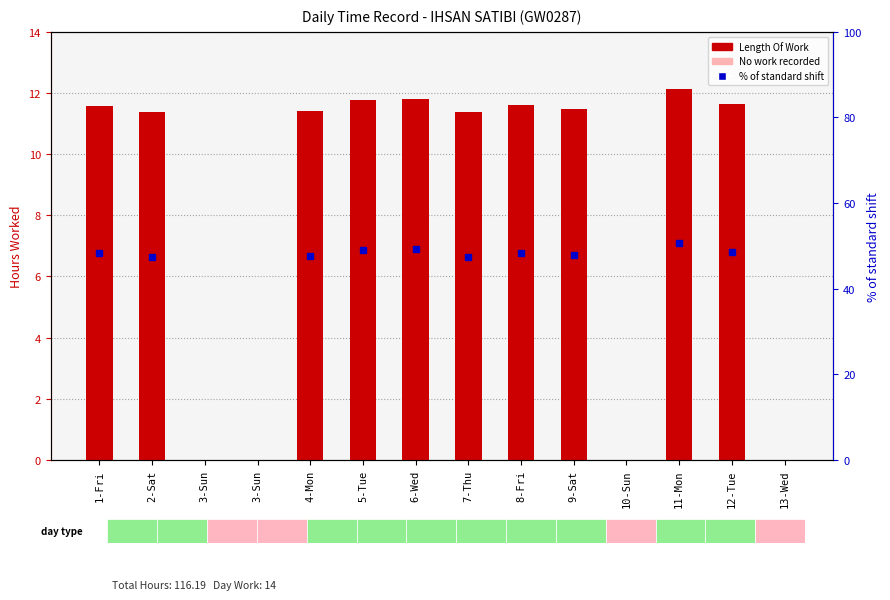

At 3-Sun, list the series in order from largest to smallest.

Length Of Work, % of standard shift